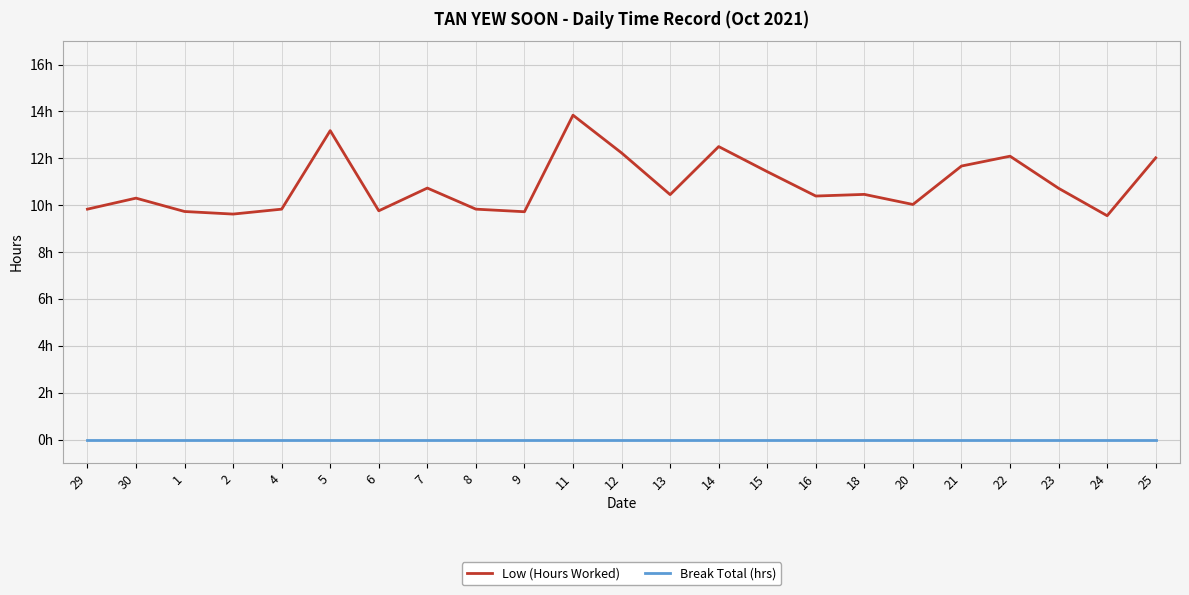

True or false: Break Total (hrs) and Low (Hours Worked) cross at least once.

False